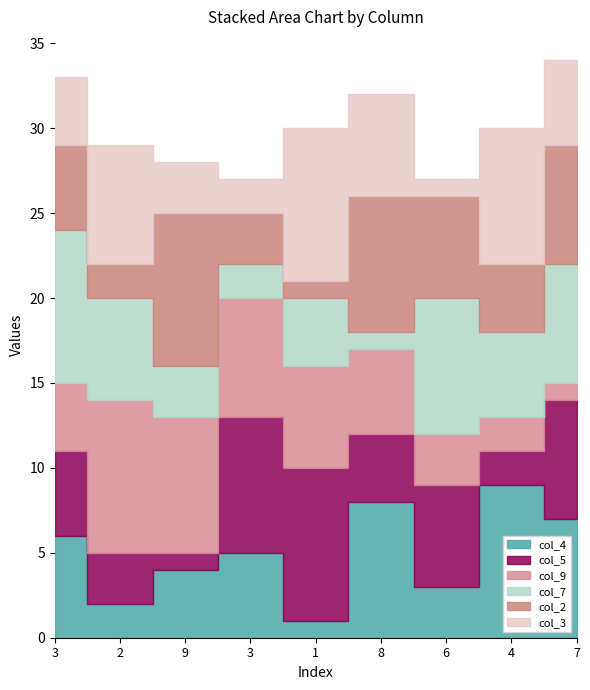

At which label does col_2 first exceed 5?

9